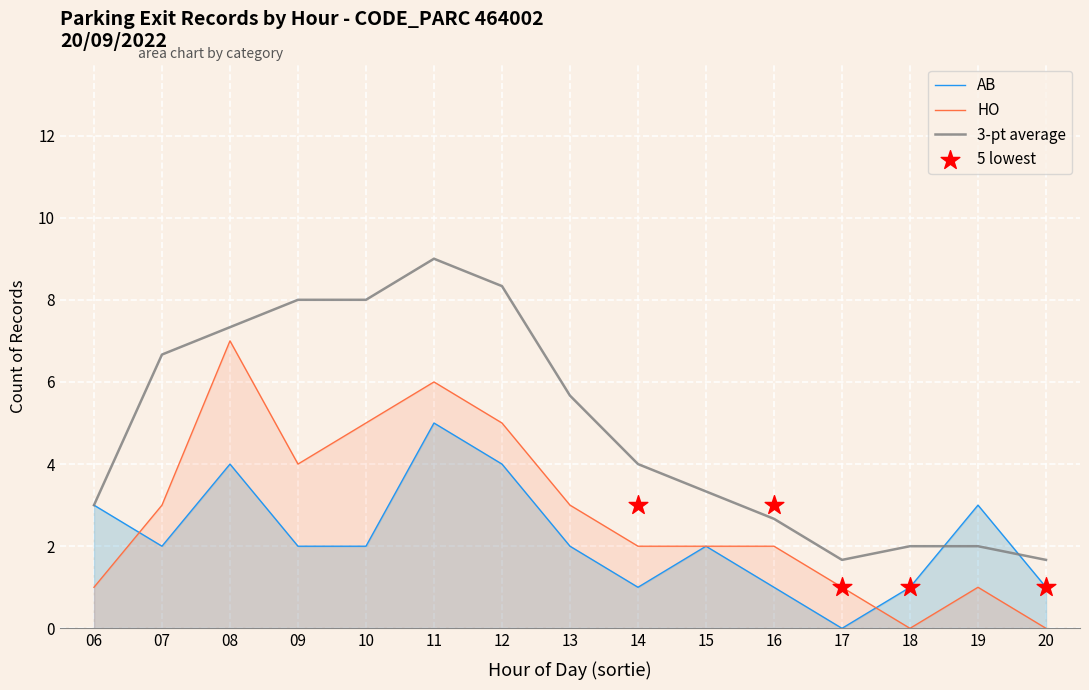

Which series has the largest total across all categories?

HO